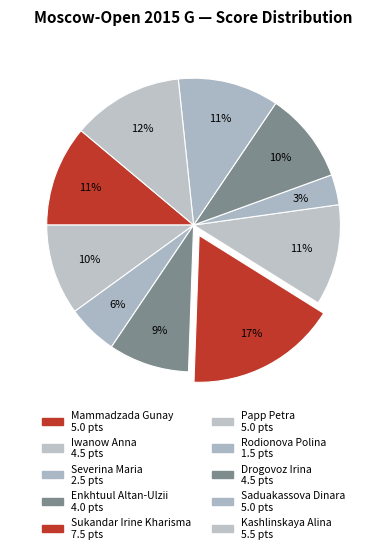

To the nearest percent, what percentage of the pie is Saduakassova Dinara?

11%